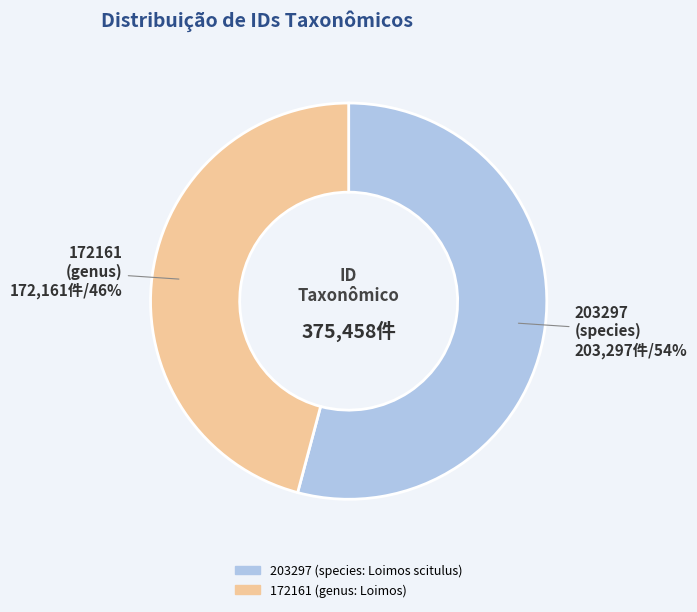

Which category has the smallest portion of the pie?

172161 (genus: Loimos)